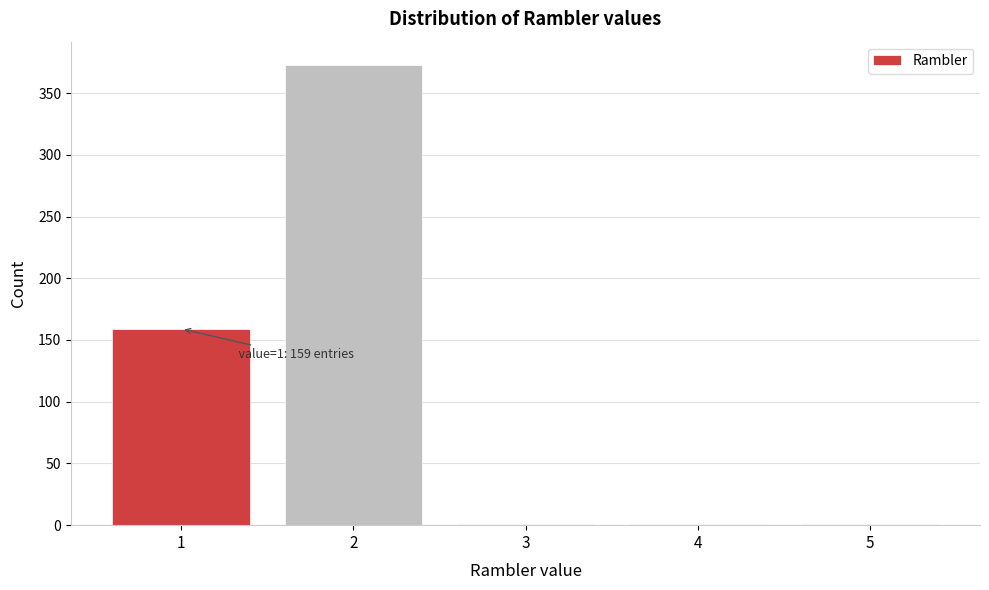

Reading left to right, list all the values displayed in this chart.

1=159	2=373	3=1	4=1	5=1